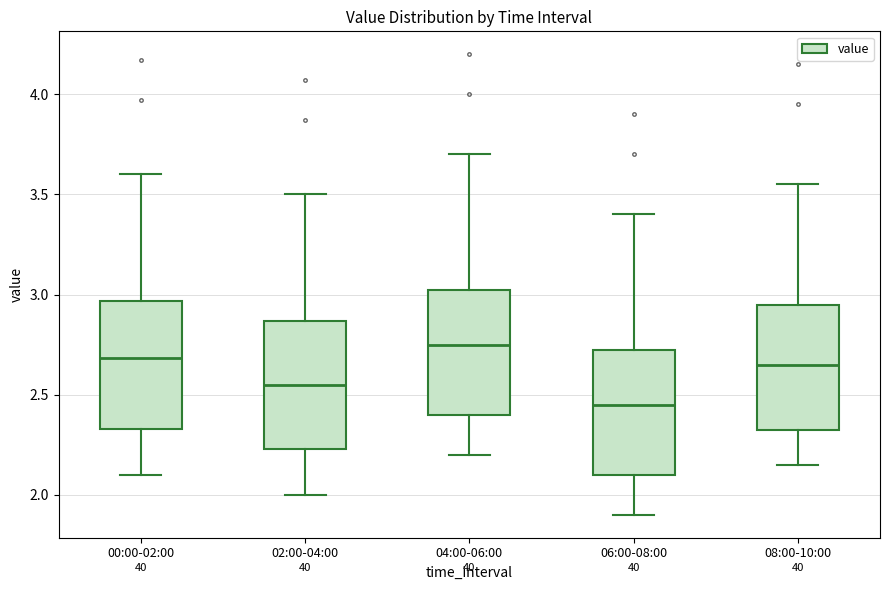

Which box has the lowest median line?

06:00-08:00